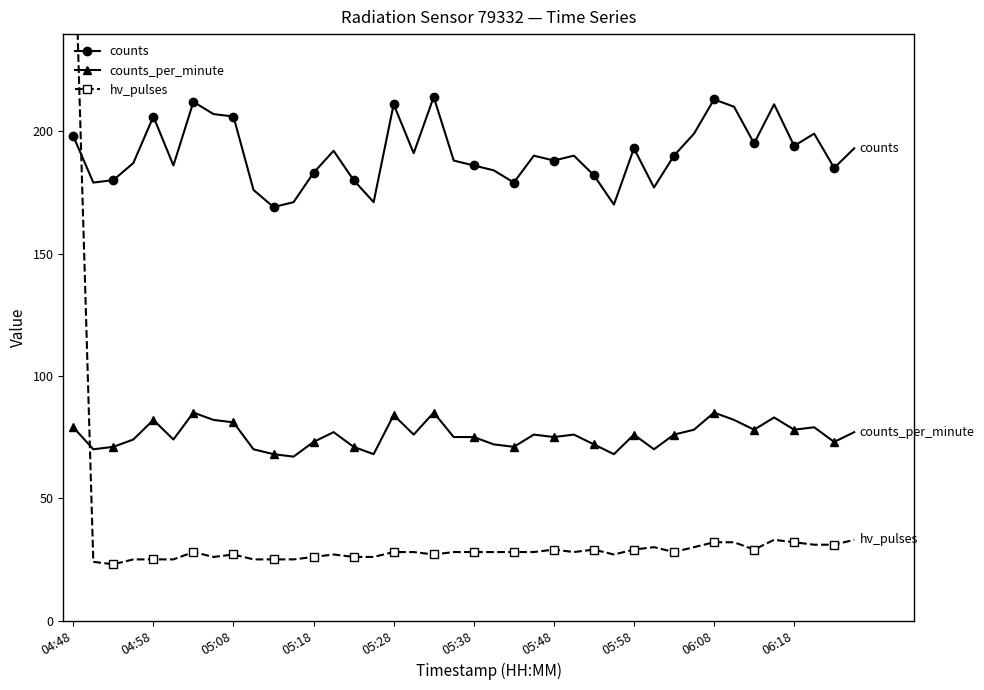

What position from the right is 14?

26